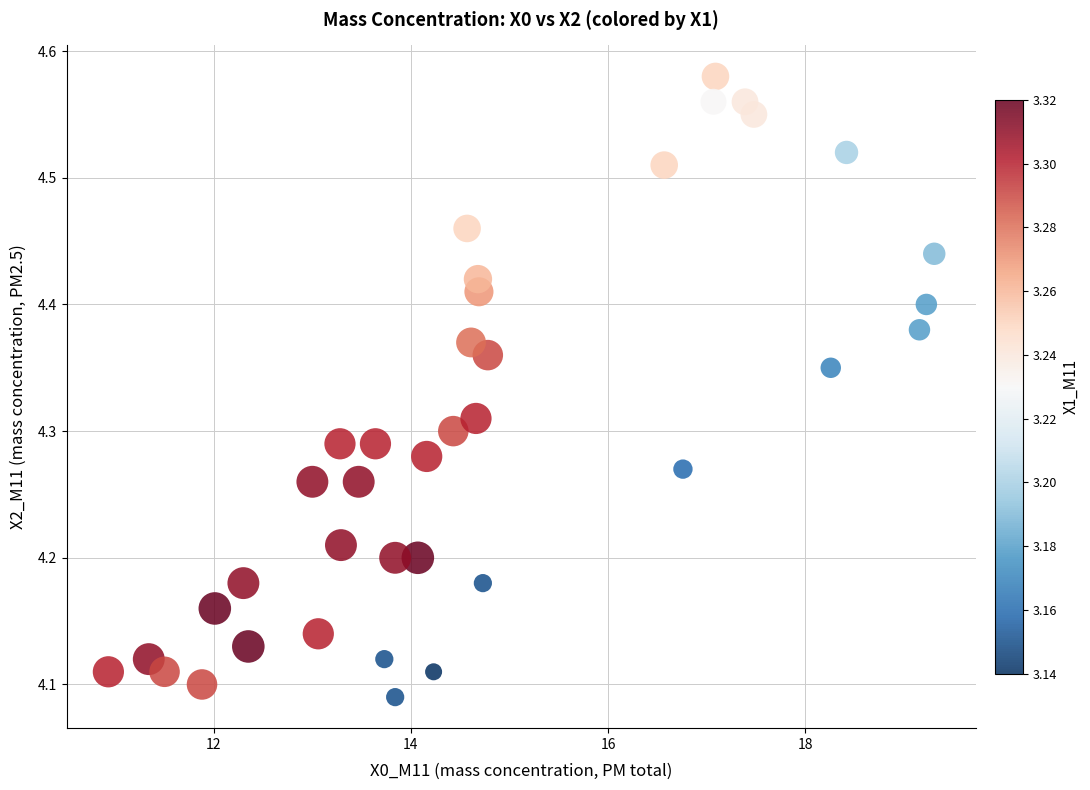

What is the range of X values (max minus min)?

8.4